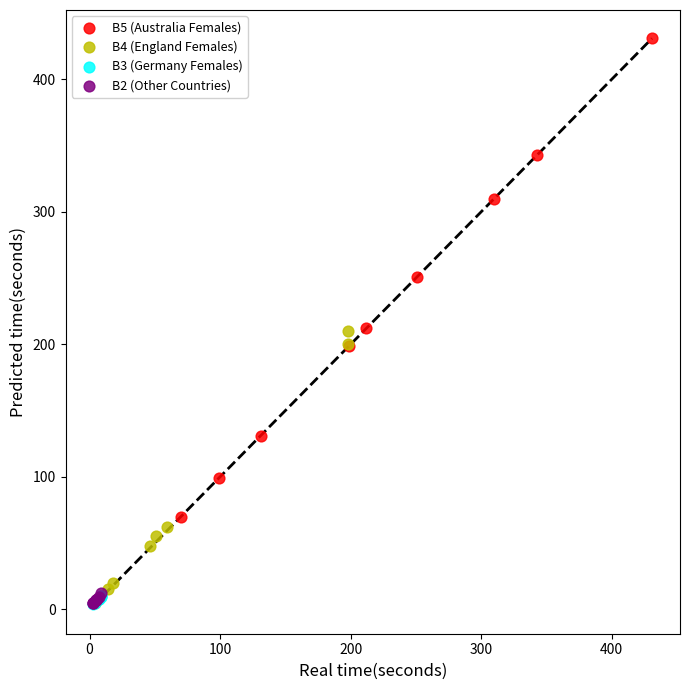

Which series reaches the maximum Y coordinate?

B5 (Australia Females)